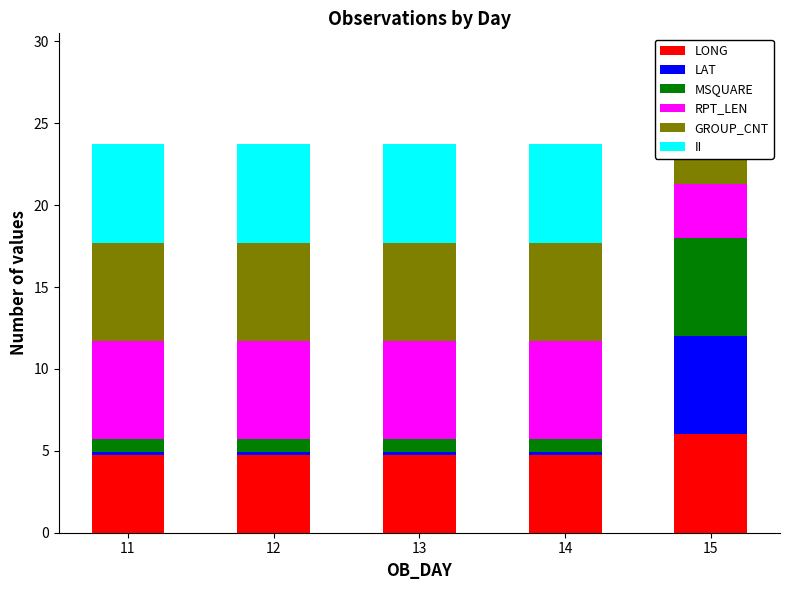

Reading left to right, list all the values displayed in this chart.

LONG: 4.8	4.8	4.8	4.8	6.0
LAT: 0.1	0.1	0.1	0.1	6.0
MSQUARE: 0.8	0.8	0.8	0.8	6.0
RPT_LEN: 6.0	6.0	6.0	6.0	3.3
GROUP_CNT: 6.0	6.0	6.0	6.0	3.0
II: 6.0	6.0	6.0	6.0	1.1